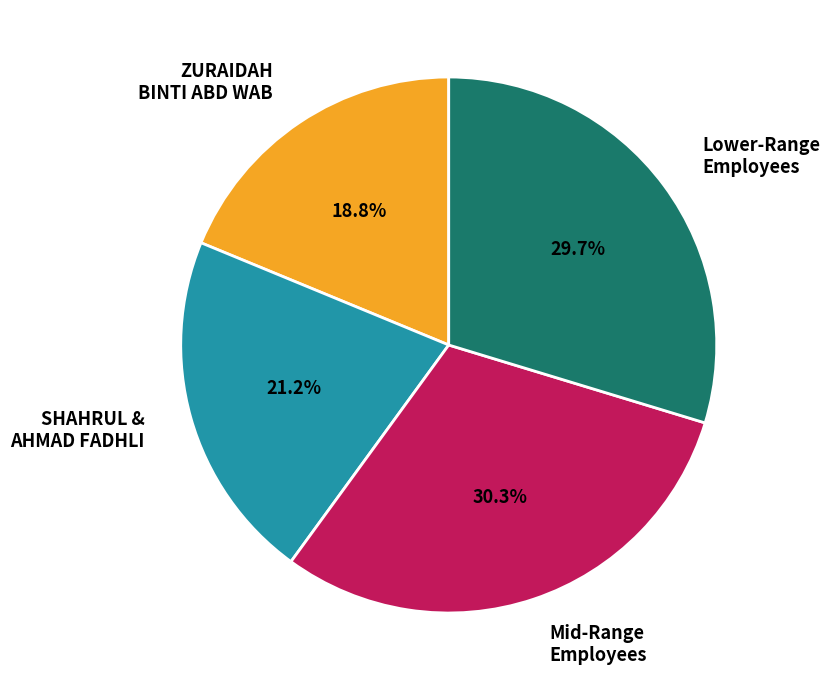

Combined, do ZURAIDAH BINTI ABD WAB and Lower-Range Employees account for over 50%?

No